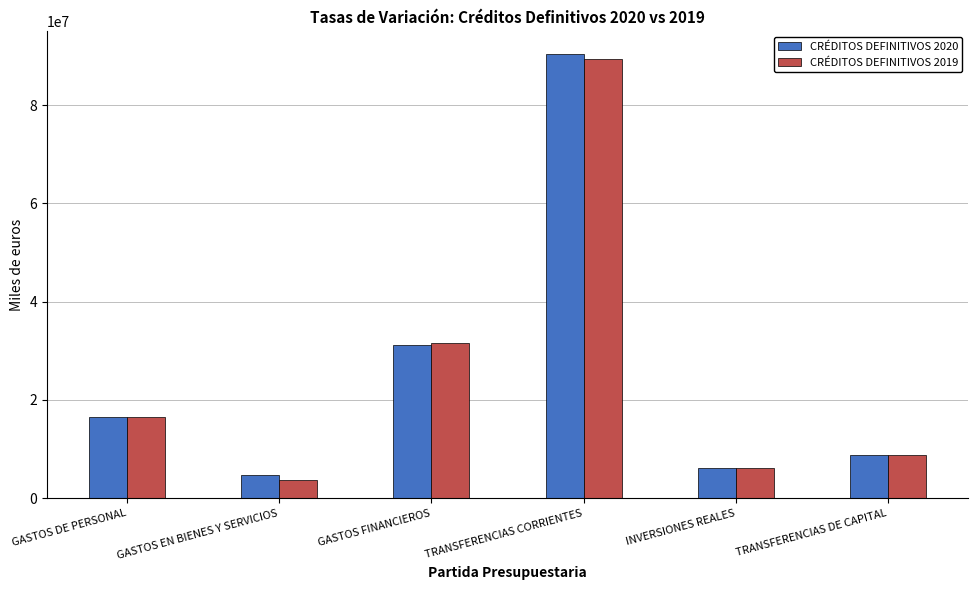

Rank the series by their maximum value, from lowest to highest.

CRÉDITOS DEFINITIVOS 2019, CRÉDITOS DEFINITIVOS 2020